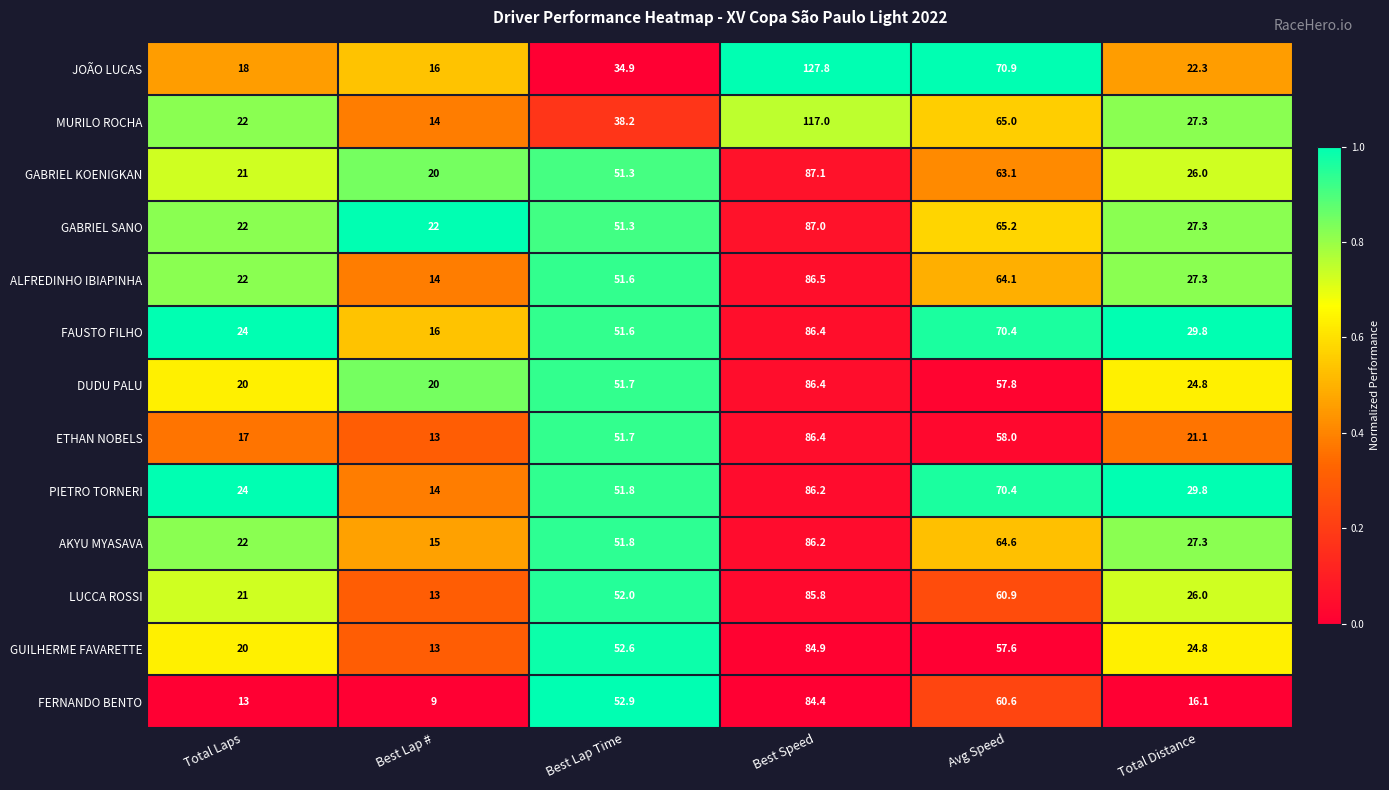

How many data points does each series have?

6